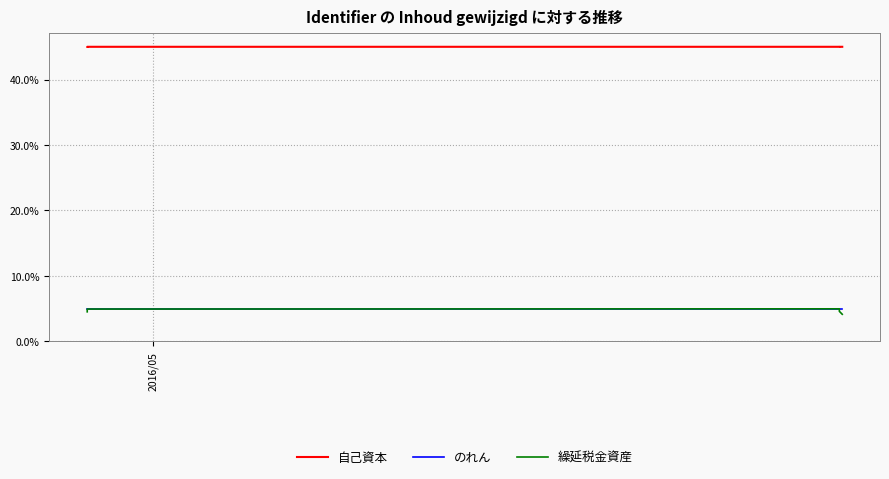

At 2016/05, list the series in order from largest to smallest.

自己資本, のれん, 繰延税金資産